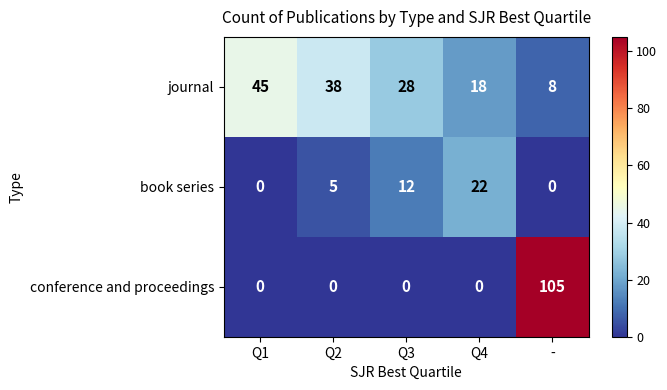

Rank the series at Q2 from lowest to highest value.

conference and proceedings, book series, journal